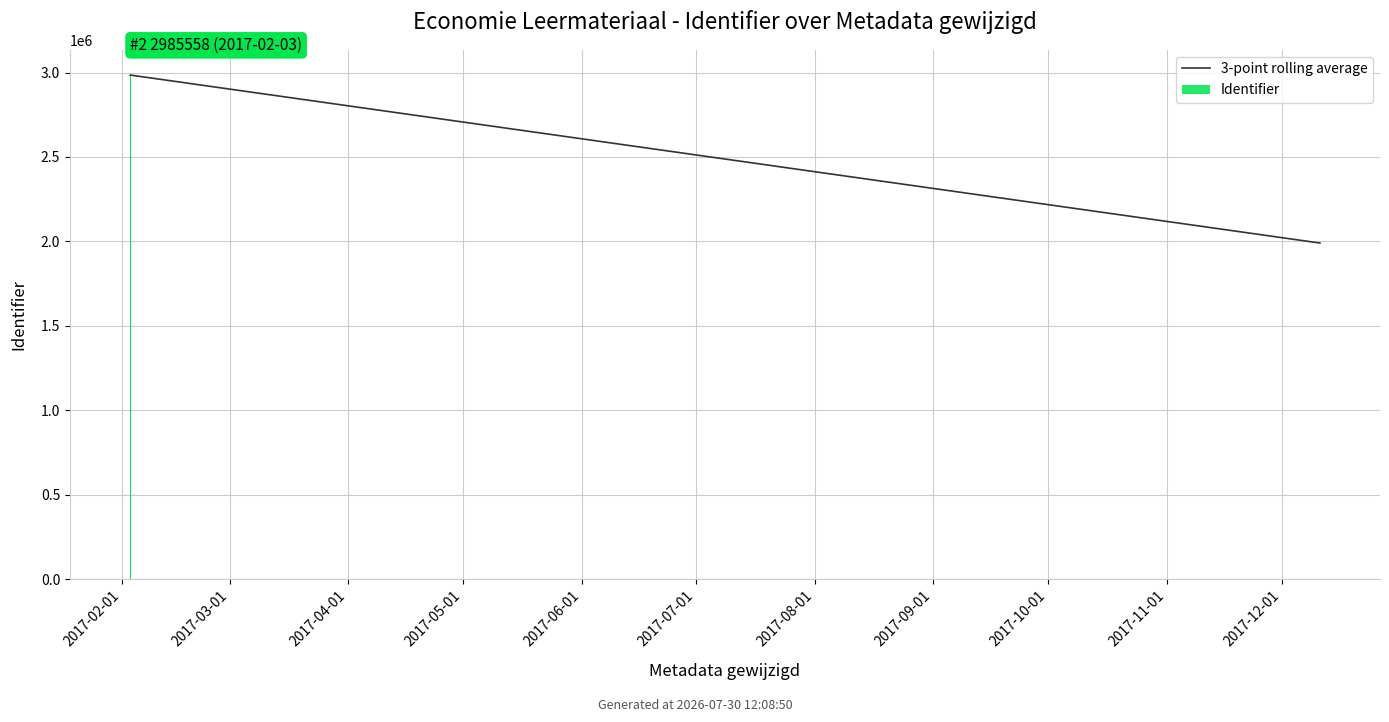

What is the value of the 3-point rolling average bar at the 1st from the left?

2985551.0